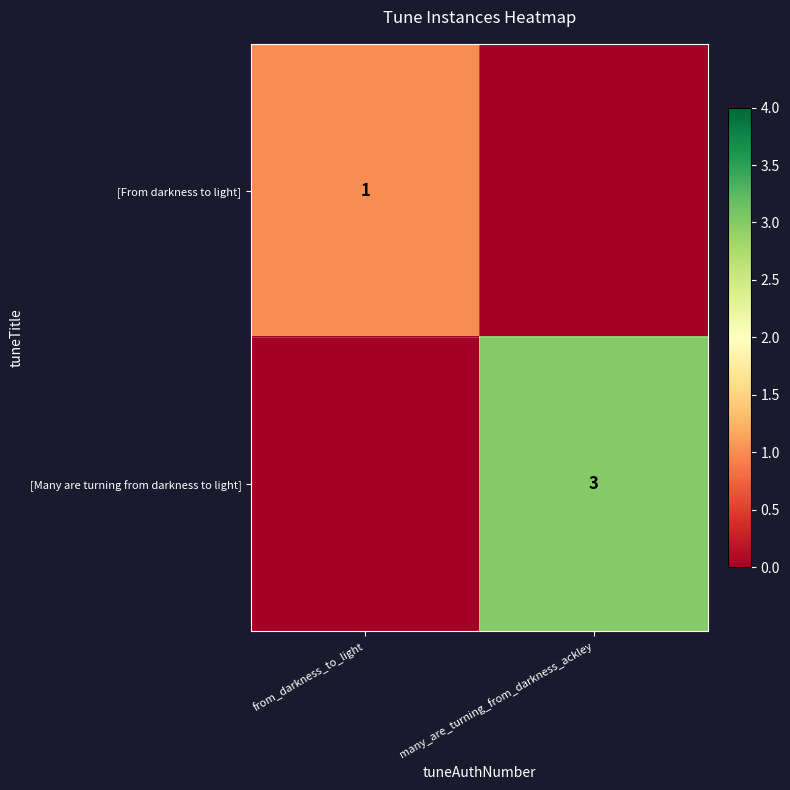

True or false: [From darkness to light] has a value of 1 at from_darkness_to_light.

True